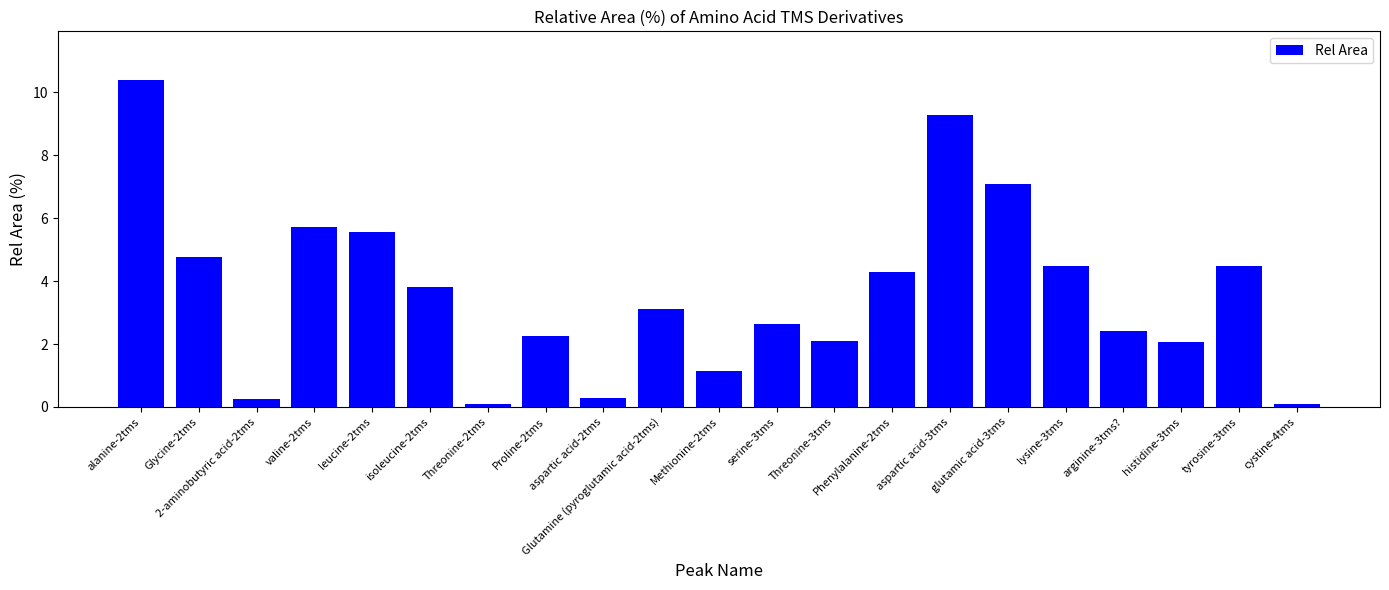

What is the change in value from histidine-3tms to cystine-4tms?

-2.0